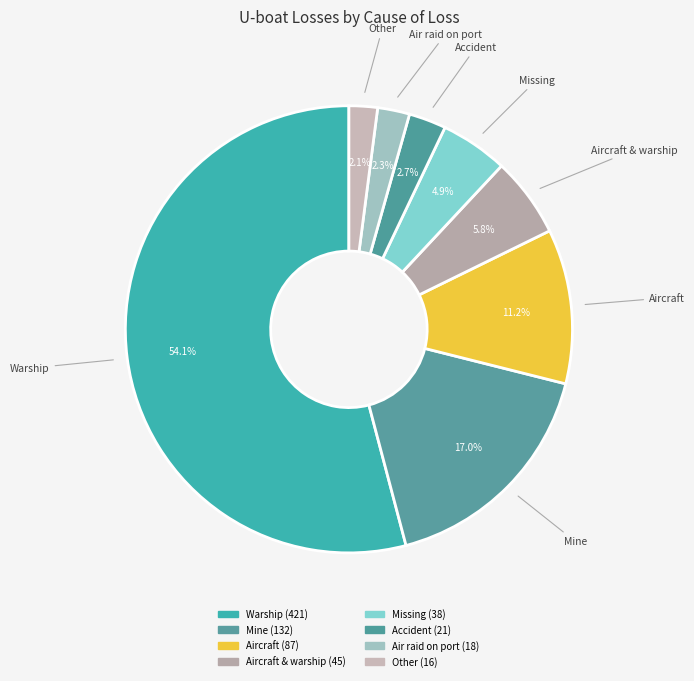

How many slices are in this pie chart?

8